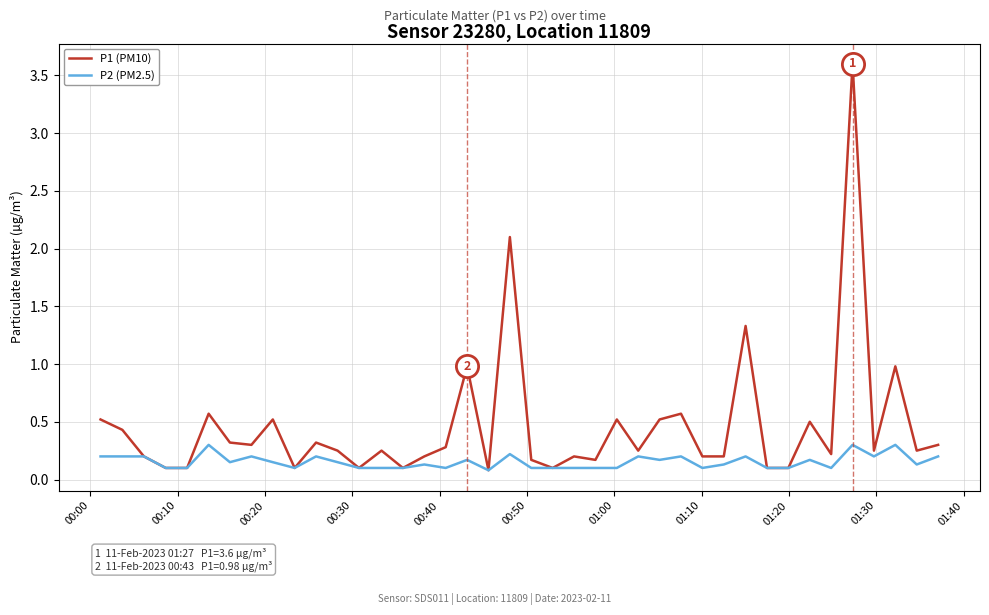

Which series has the widest spread of values?

P1 (PM10)